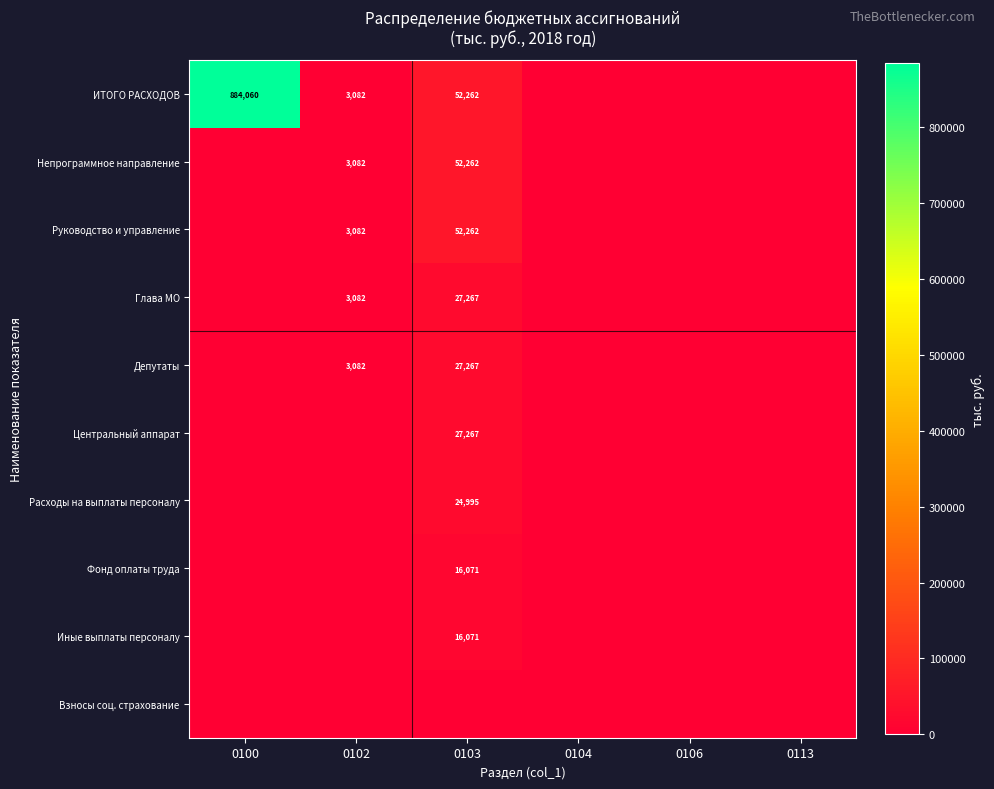

The Непрограммное направление series shows 3082 at 0102. True or false?

True